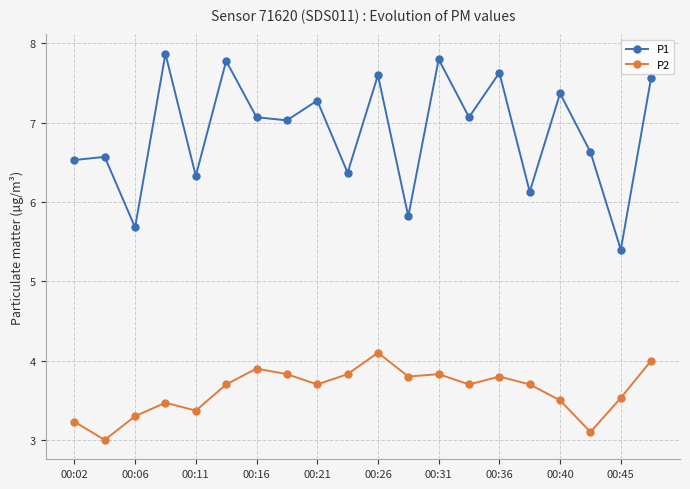

What is the maximum value shown in the chart?

7.9